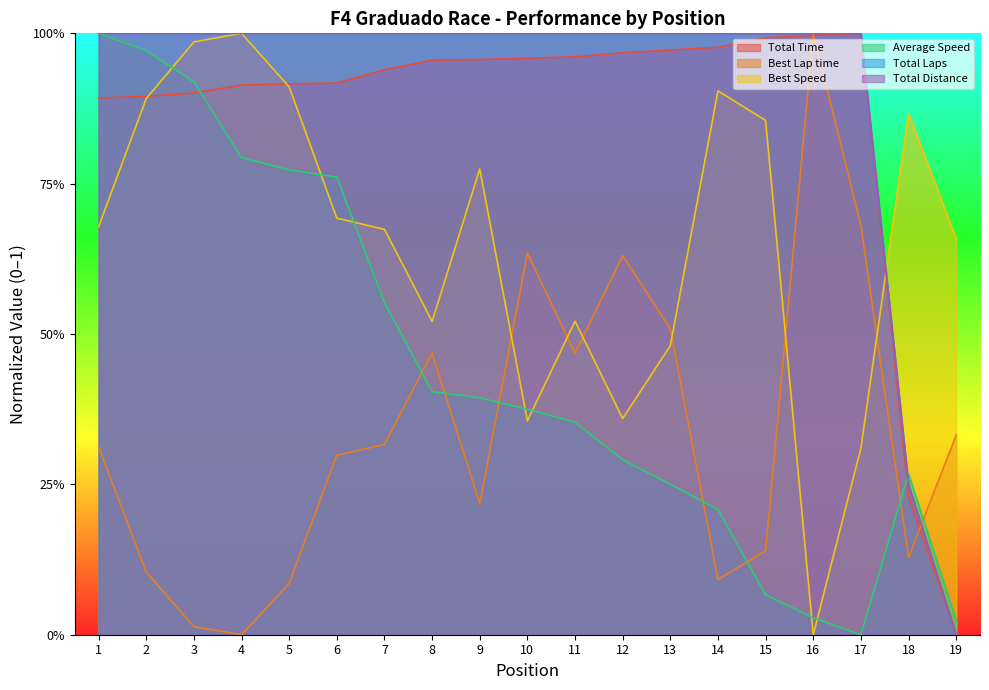

How many lines are shown in the chart?

6